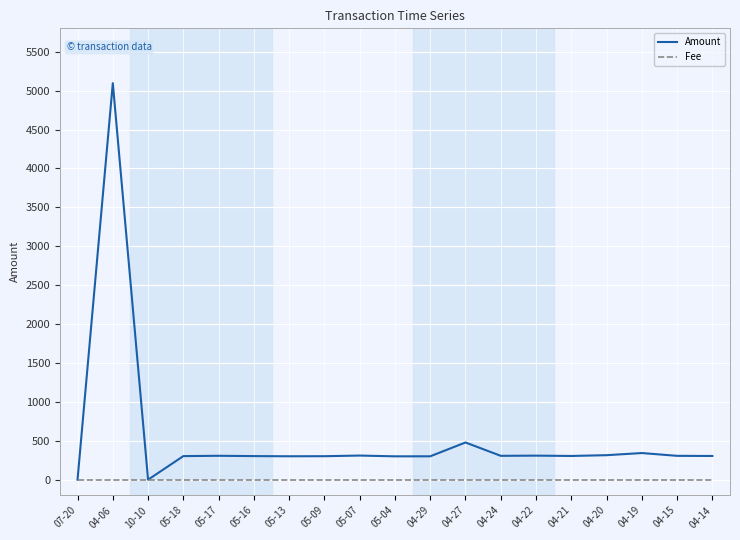

Rank the series by their average value, from lowest to highest.

Fee, Amount